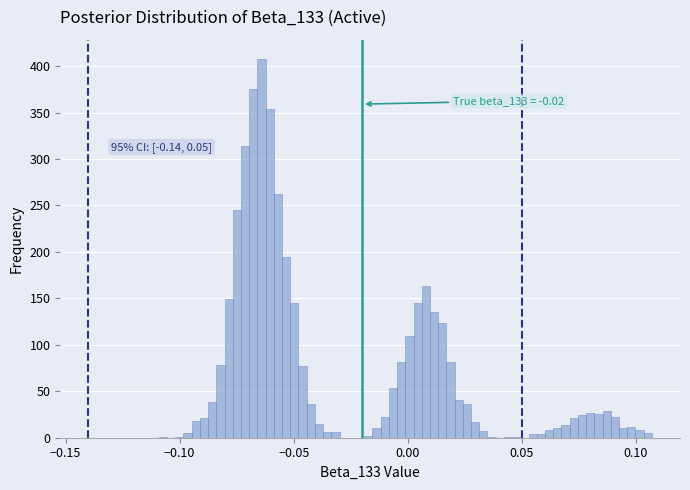

Around what value on the x-axis is the tallest bar? Give the approximate position of its centre, as read against the axis.

-0.065